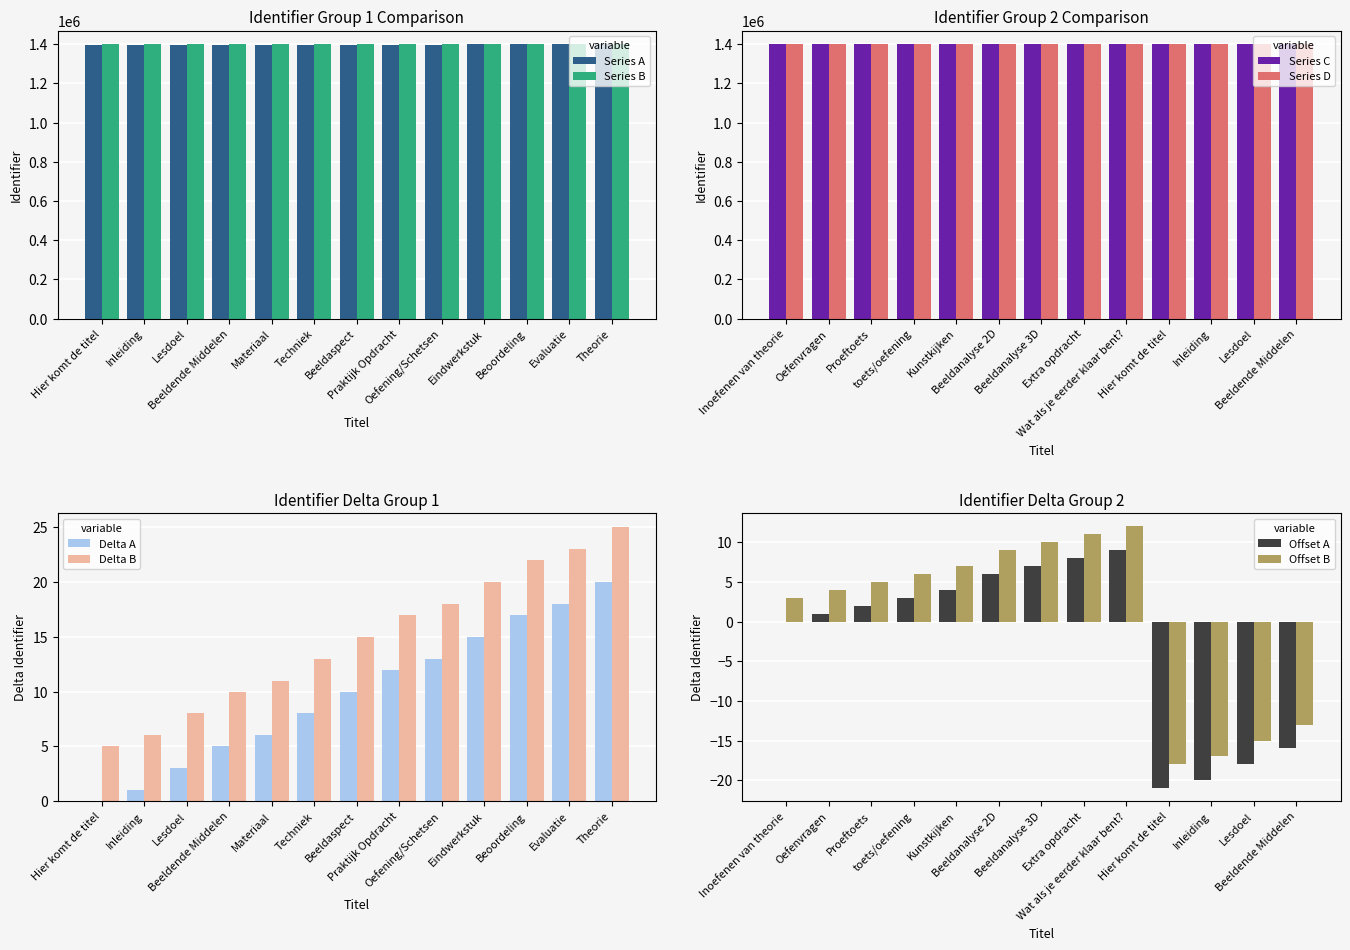

Rank the categories by value from lowest to highest.

Hier komt de titel, Inleiding, Lesdoel, Beeldende Middelen, Materiaal, Techniek, Beeldaspect, Praktijk Opdracht, Oefening/Schetsen, Eindwerkstuk, Beoordeling, Evaluatie, Theorie